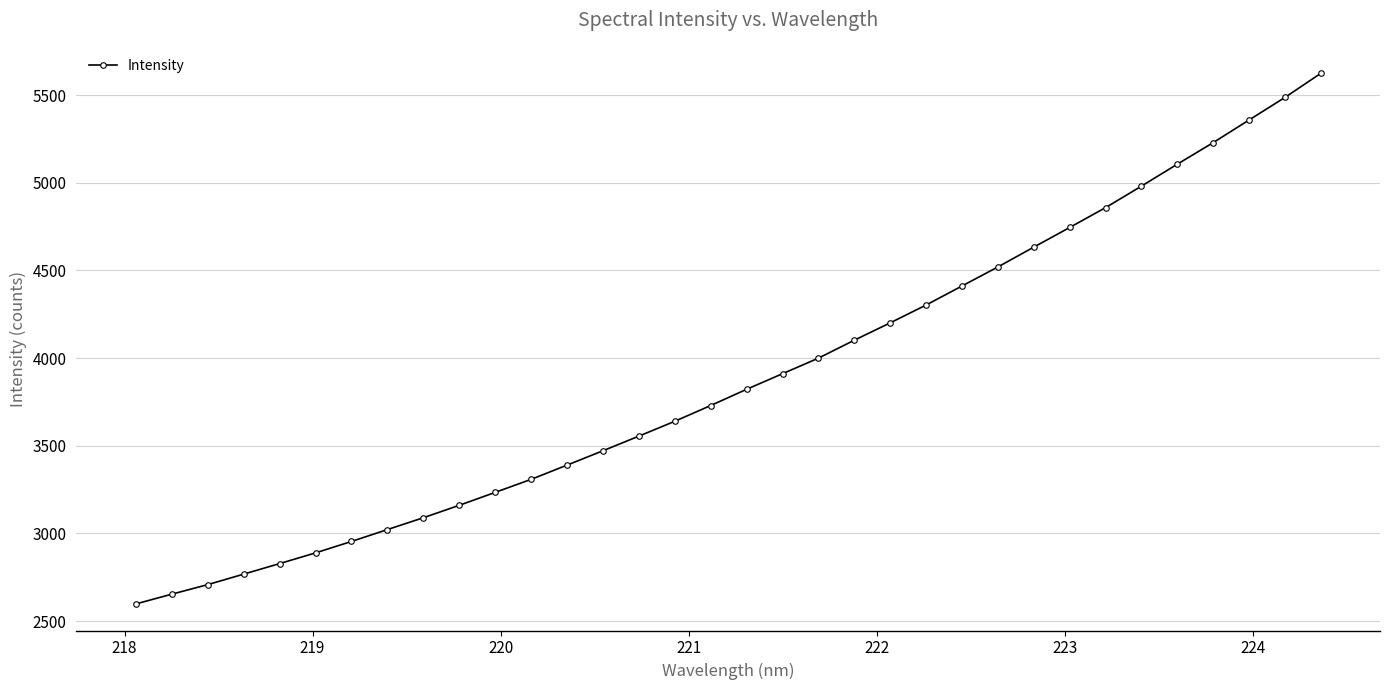

What is the difference between the second highest and second lowest values?

2834.1